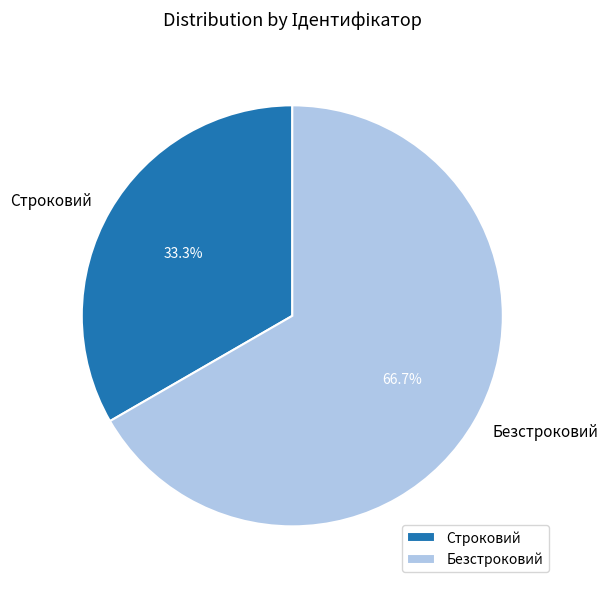

How many slices are in this pie chart?

2